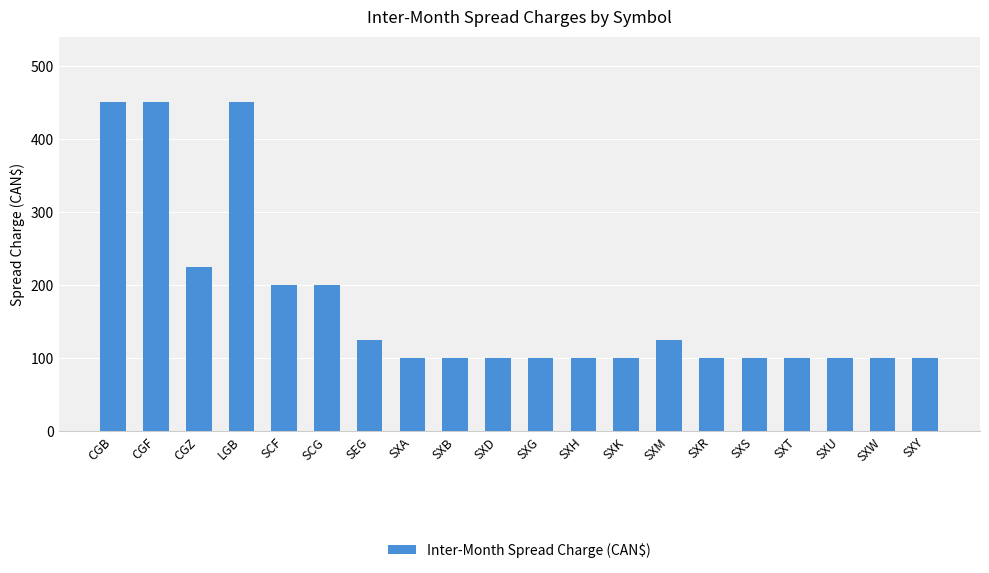

What is the maximum value shown in the chart?

450